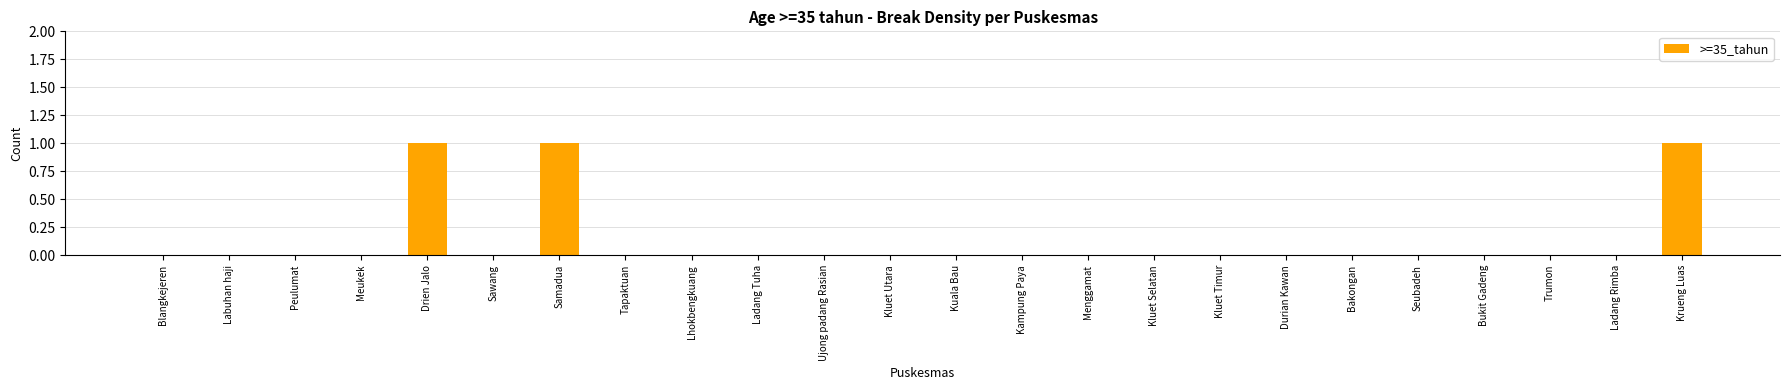

Reading left to right, what are all the values shown in this chart?

Blangkejeren=0	Labuhan haji=0	Peulumat=0	Meukek=0	Drien Jalo=1	Sawang=0	Samadua=1	Tapaktuan=0	Lhokbengkuang=0	Ladang Tuha=0	Ujong padang Rasian=0	Kluet Utara=0	Kuala Bau=0	Kampung Paya=0	Menggamat=0	Kluet Selatan=0	Kluet Timur=0	Durian Kawan=0	Bakongan=0	Seubadeh=0	Bukit Gadeng=0	Trumon=0	Ladang Rimba=0	Krueng Luas=1